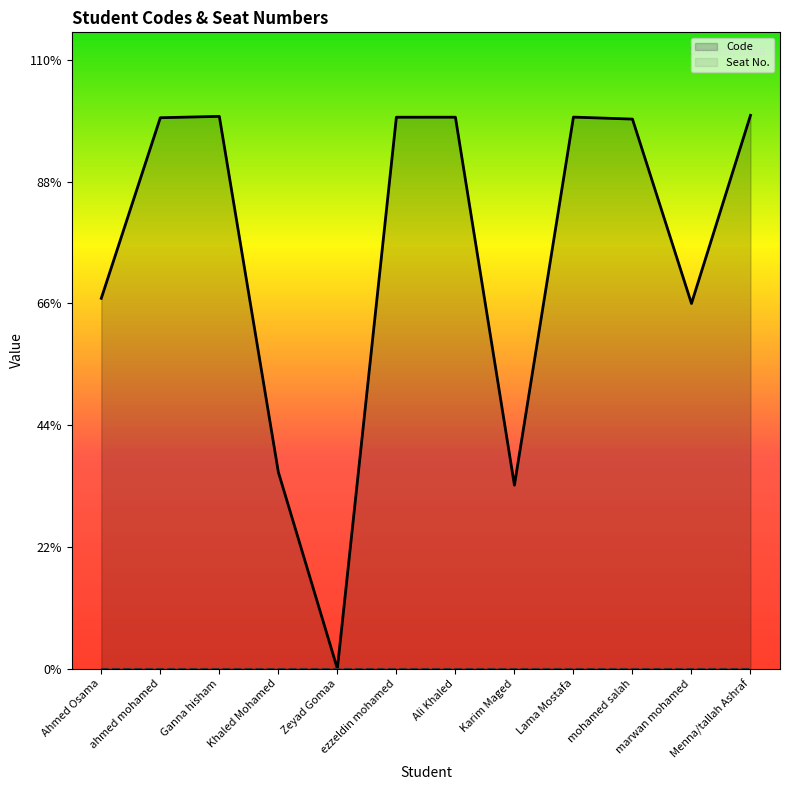

How many points are lower than both their immediate neighbors (excluding endpoints)?

3